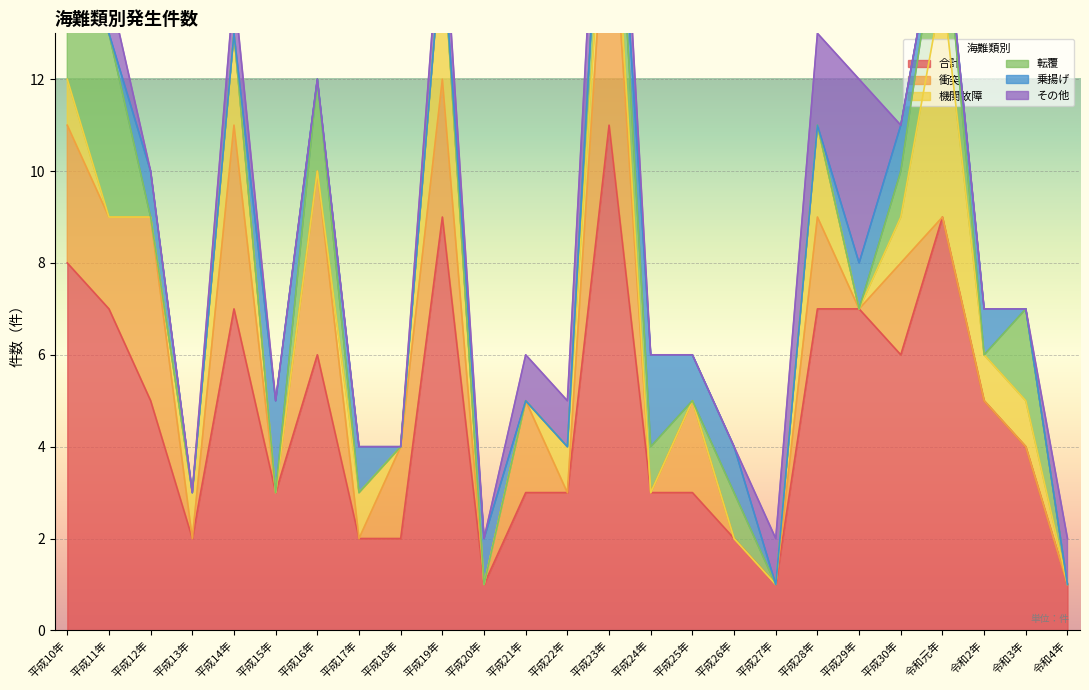

What is the difference between the highest and lowest values at 令和2年?

5